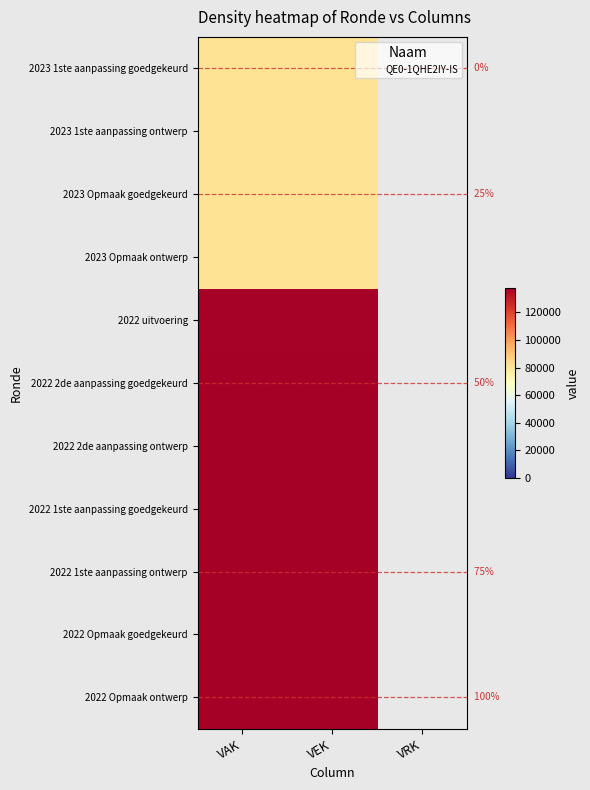

What is the smallest value displayed?

80908.0